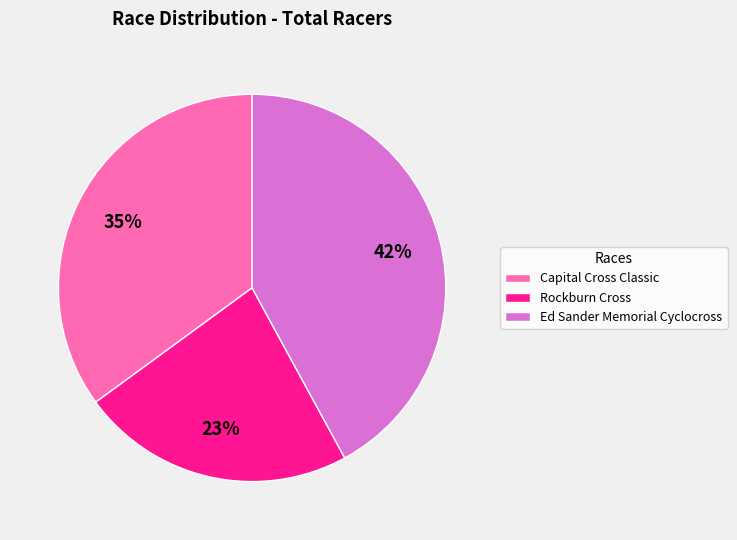

Which category has the smallest portion of the pie?

Rockburn Cross